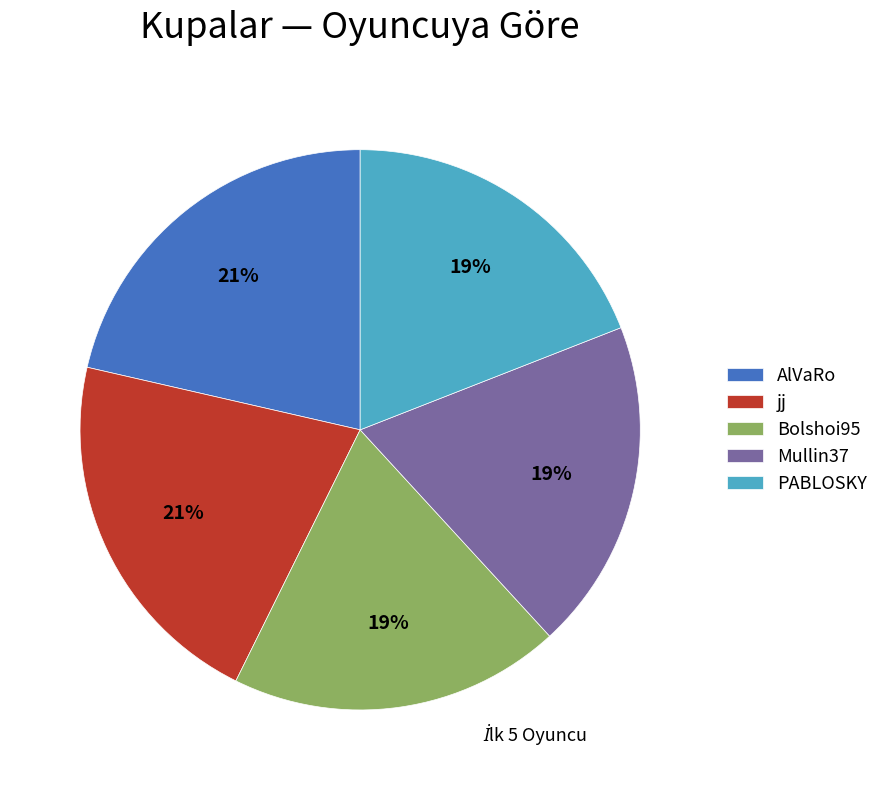

Which has a higher value, PABLOSKY or AlVaRo?

AlVaRo